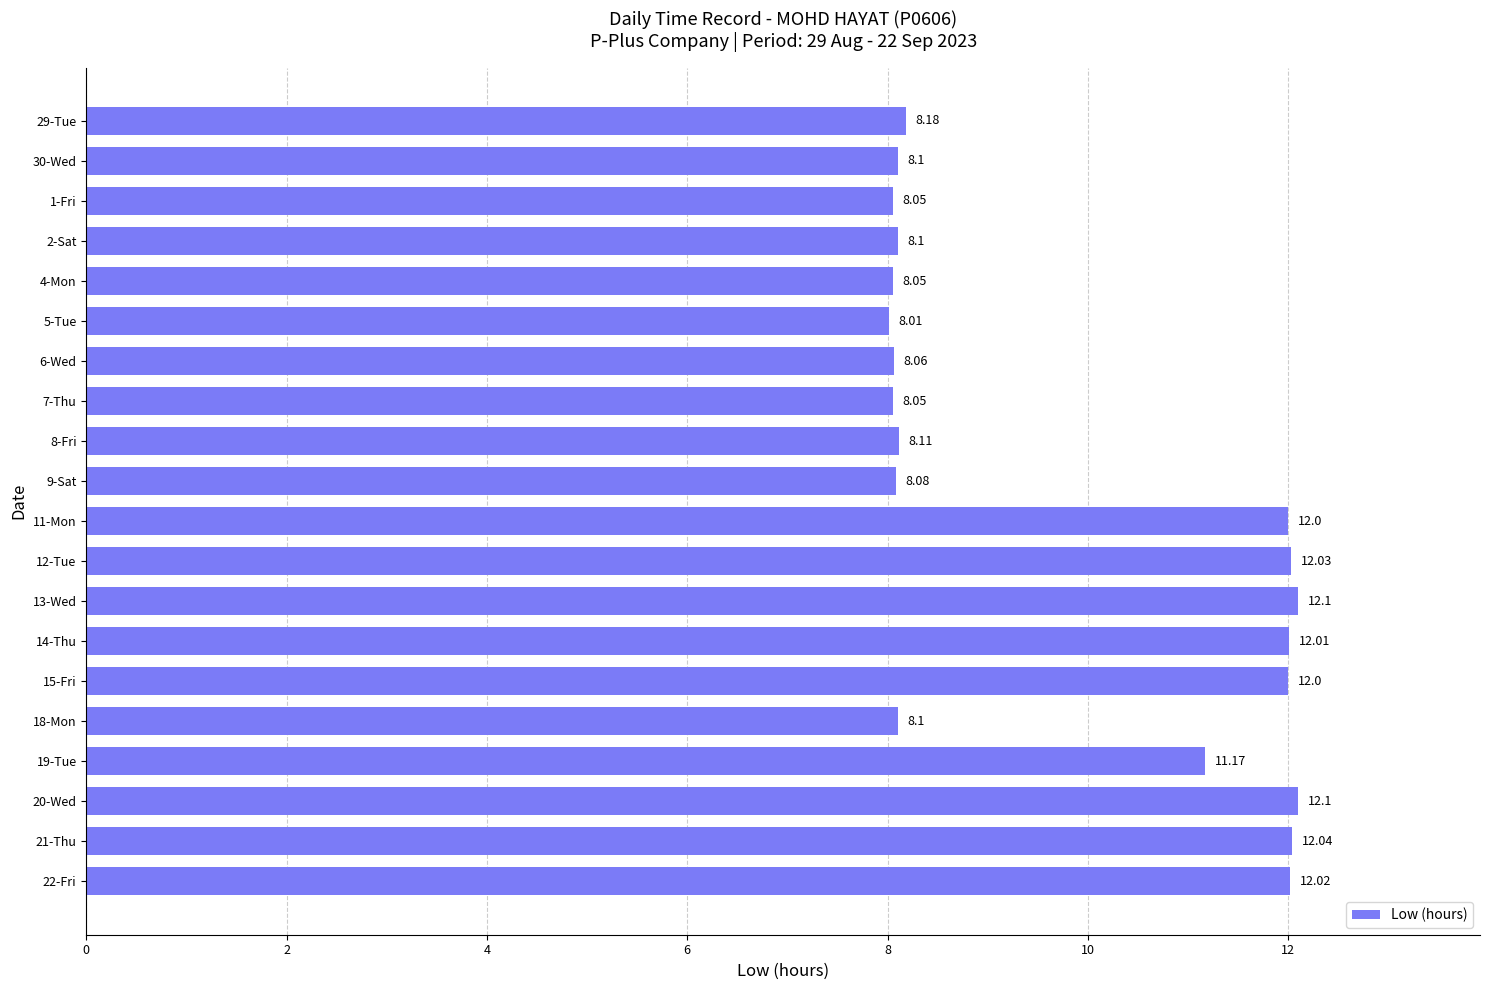

Are the bars grouped side by side (vs. stacked)?

No